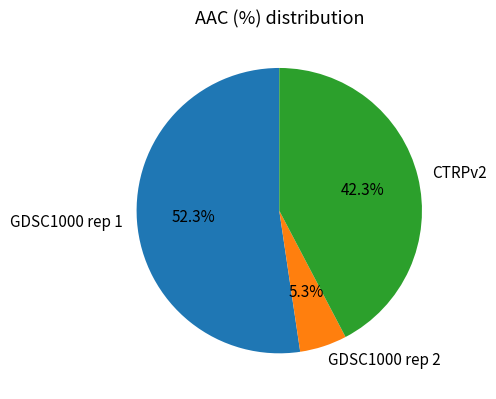

To the nearest percent, what portion does GDSC1000 rep 2 represent?

5%